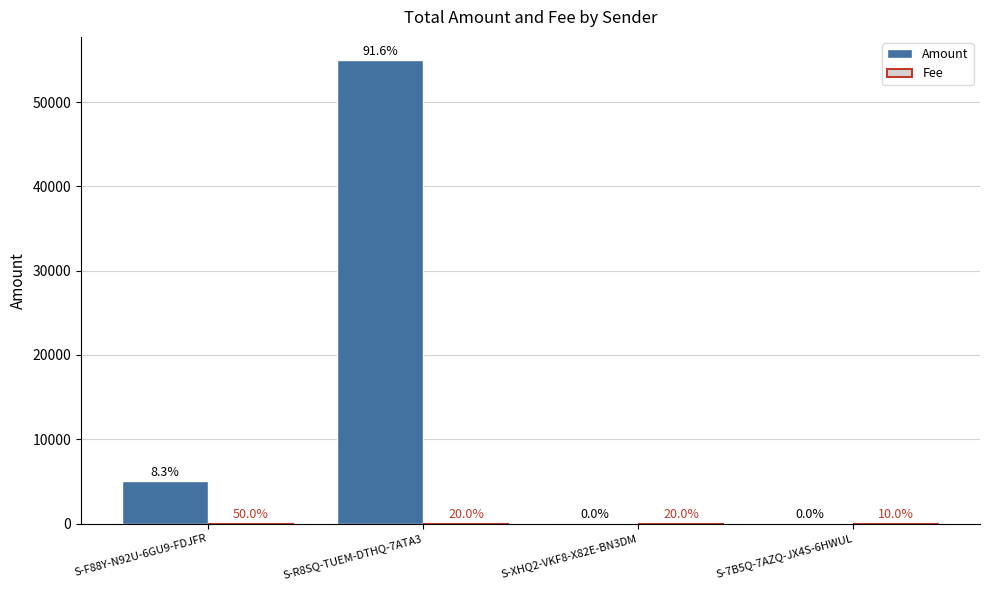

How many groups of bars are there?

4